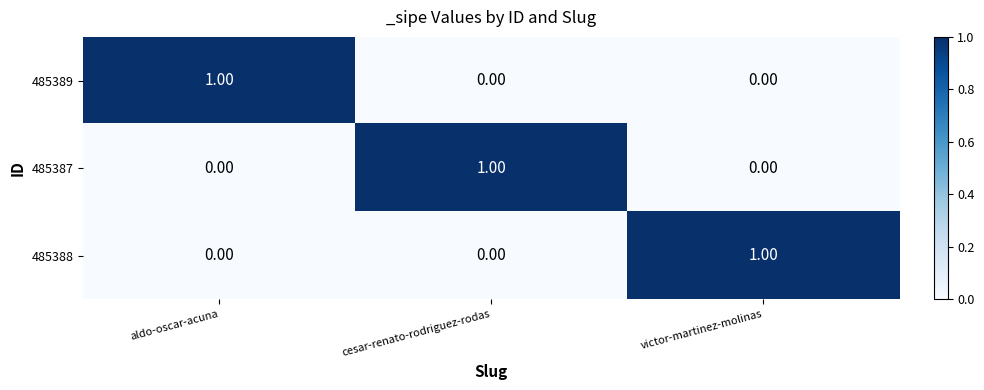

Is the value of 485387 at cesar-renato-rodriguez-rodas greater than the value of 485388 at cesar-renato-rodriguez-rodas?

Yes